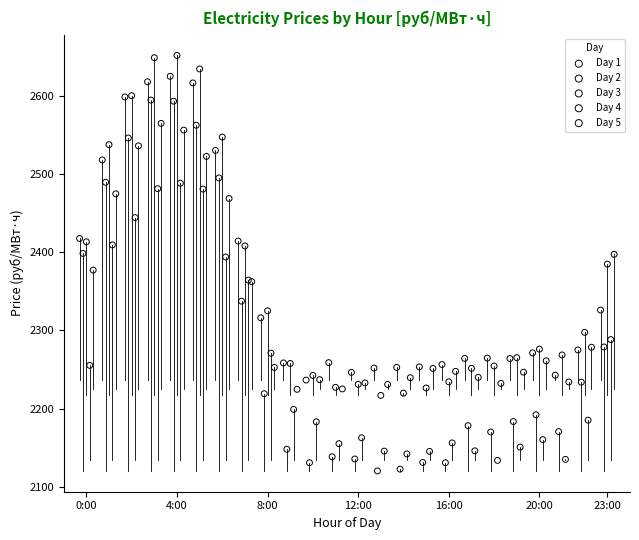

What are all the series names shown in the legend?

Day 1, Day 2, Day 3, Day 4, Day 5